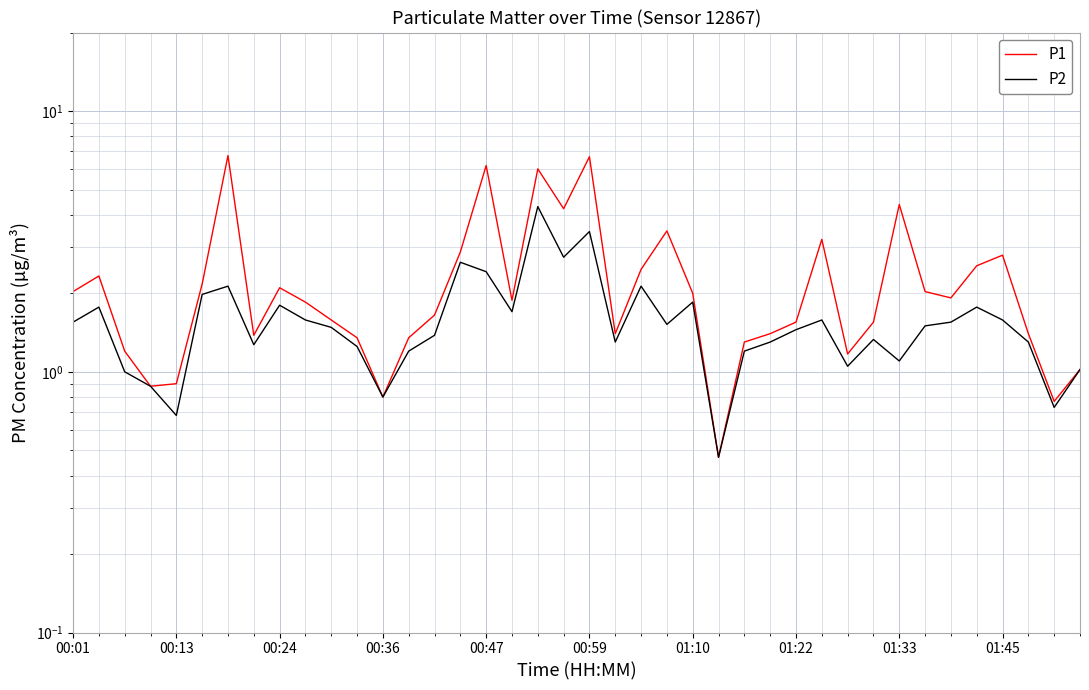

Which series changed the most between 25 and 35?

P1